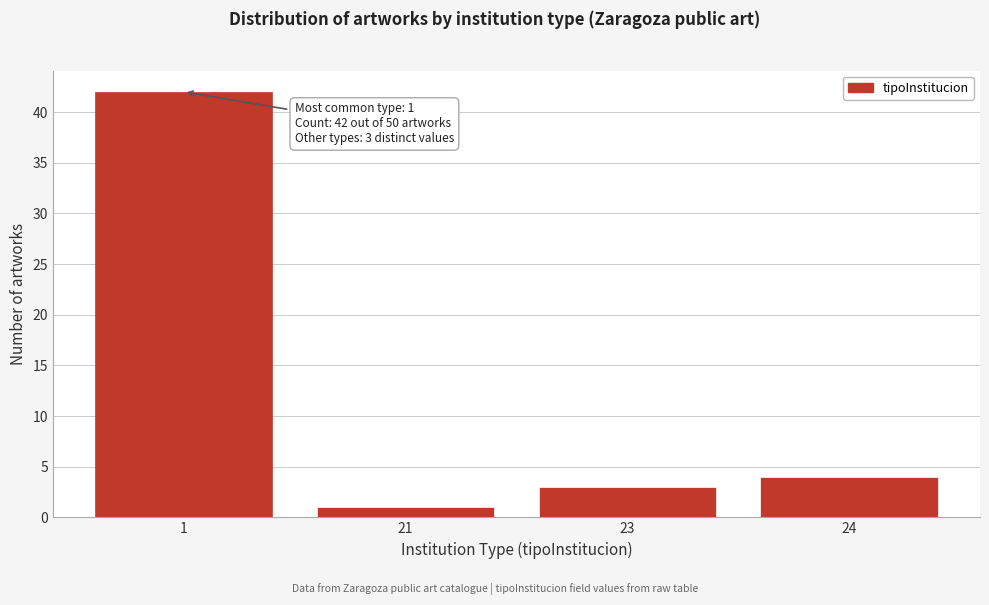

Reading left to right, transcribe all the data shown in this chart.

1=42	21=1	23=3	24=4